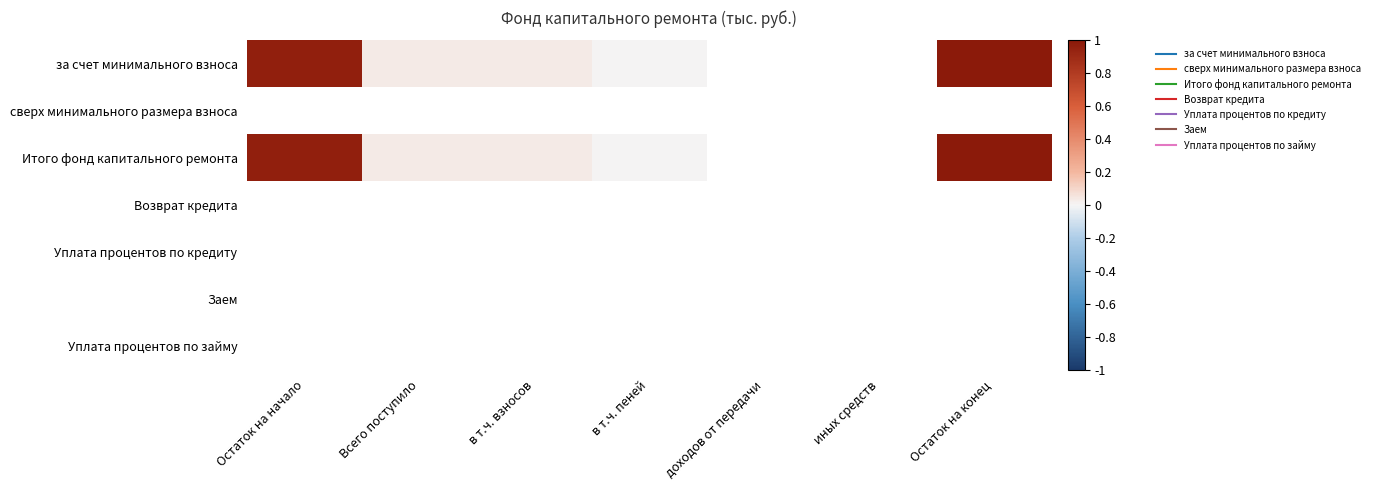

List the series in order of their peak value, lowest first.

за счет минимального взноса, сверх минимального размера взноса, Итого фонд капитального ремонта, Возврат кредита, Уплата процентов по кредиту, Заем, Уплата процентов по займу